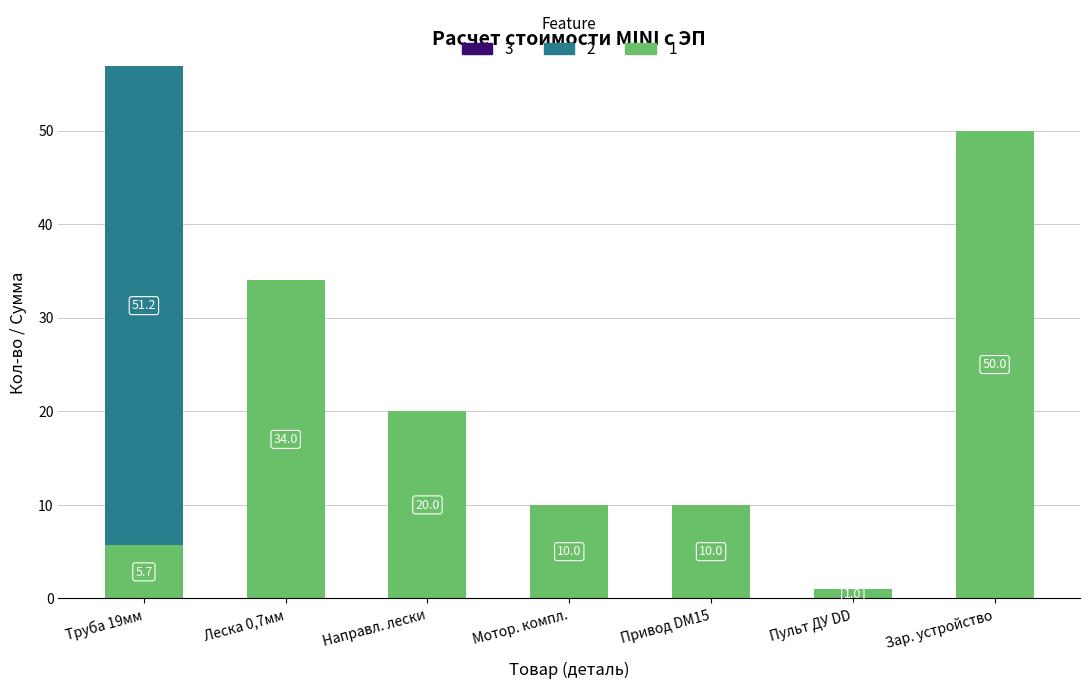

Reading right to left, transcribe the values for 1.

Зар. устройство=50.0	Пульт ДУ DD=1.0	Привод DM15=10.0	Мотор. компл.=10.0	Направл. лески=20.0	Леска 0,7мм=34.0	Труба 19мм=5.7